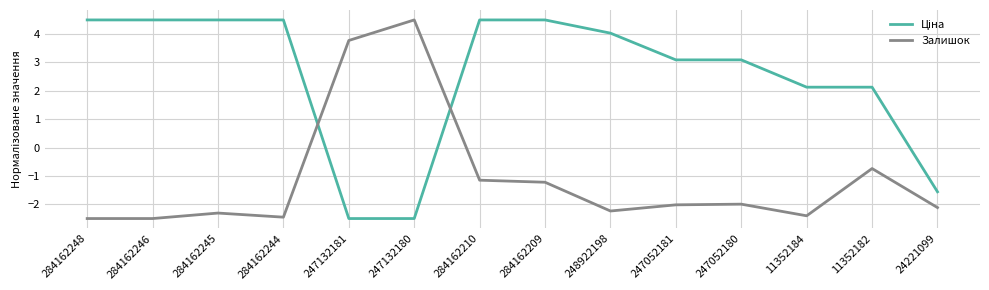

Between 247132180 and 247052181, which series saw the biggest shift?

Залишок